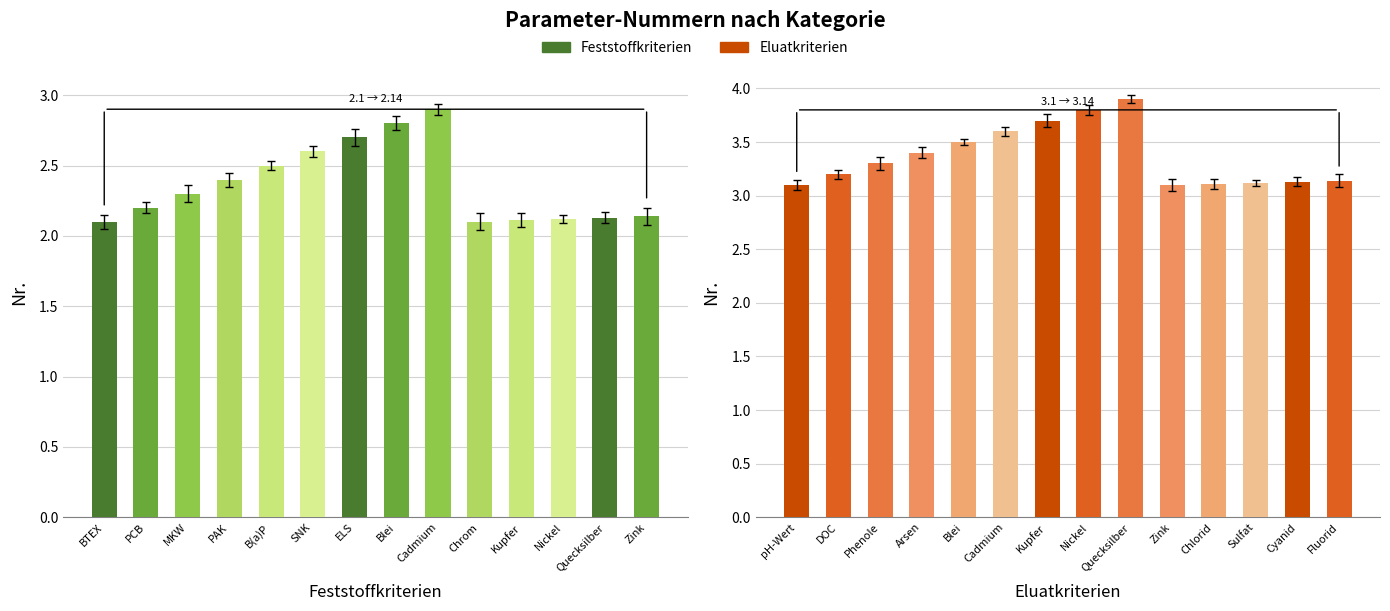

What is the label of the 14th bar from the right?

BTEX